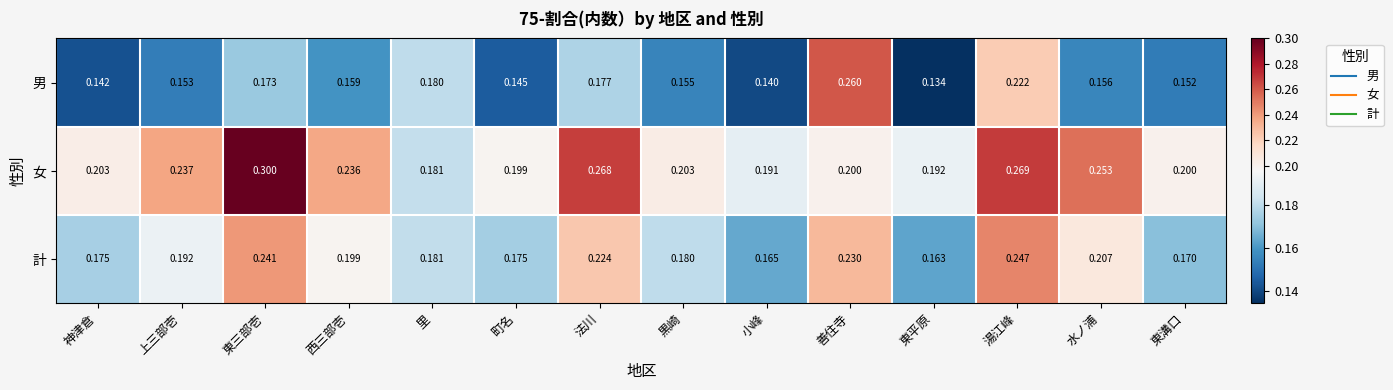

Between 法川 and 小峰, which series saw the biggest shift?

女